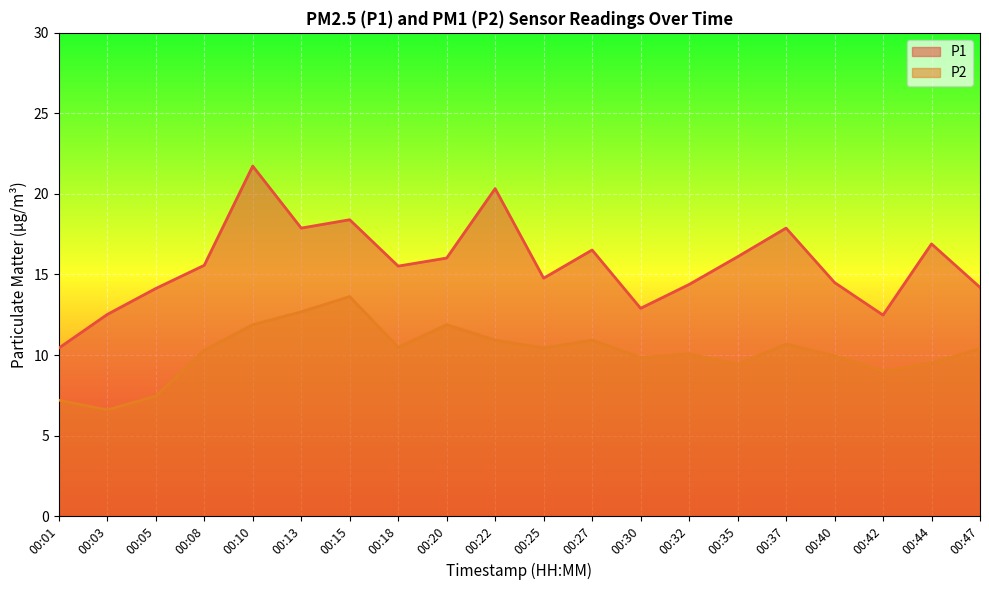

True or false: P2 and P1 intersect in this chart.

False